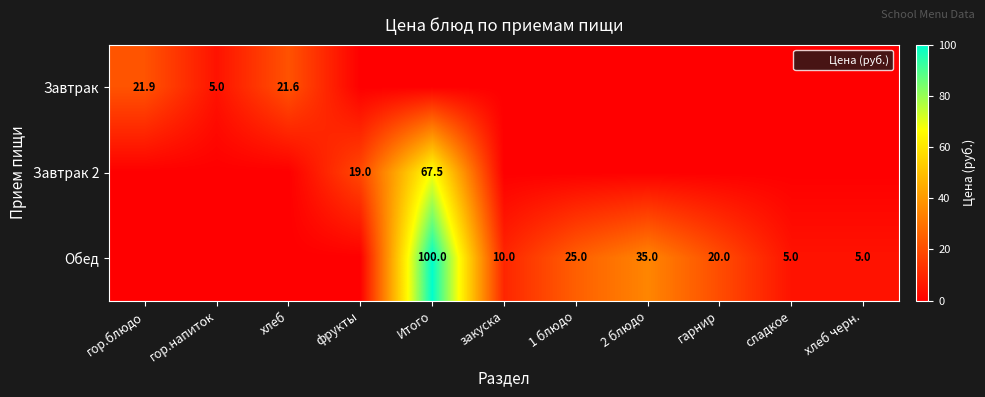

List the series in order of their overall mean, lowest first.

Завтрак, Завтрак 2, Обед